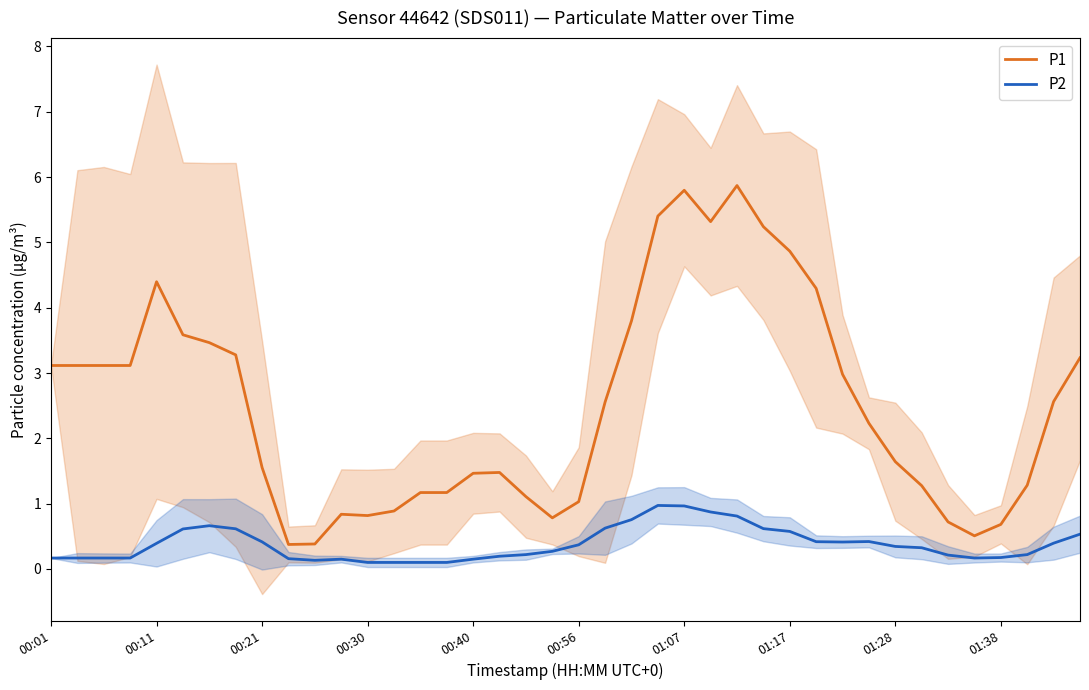

True or false: P1 has a value of 1.5 at 01:07.

False